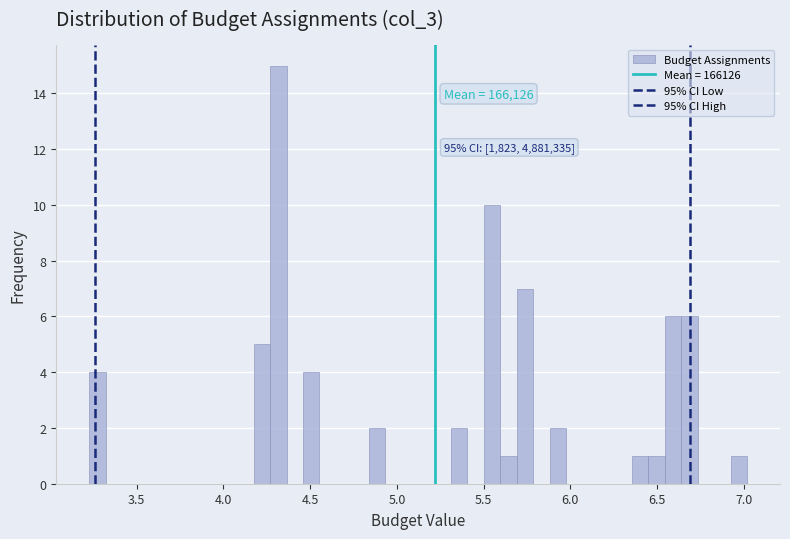

Around what value on the x-axis is the tallest bar? Give the approximate position of its centre, as read against the axis.

4.30